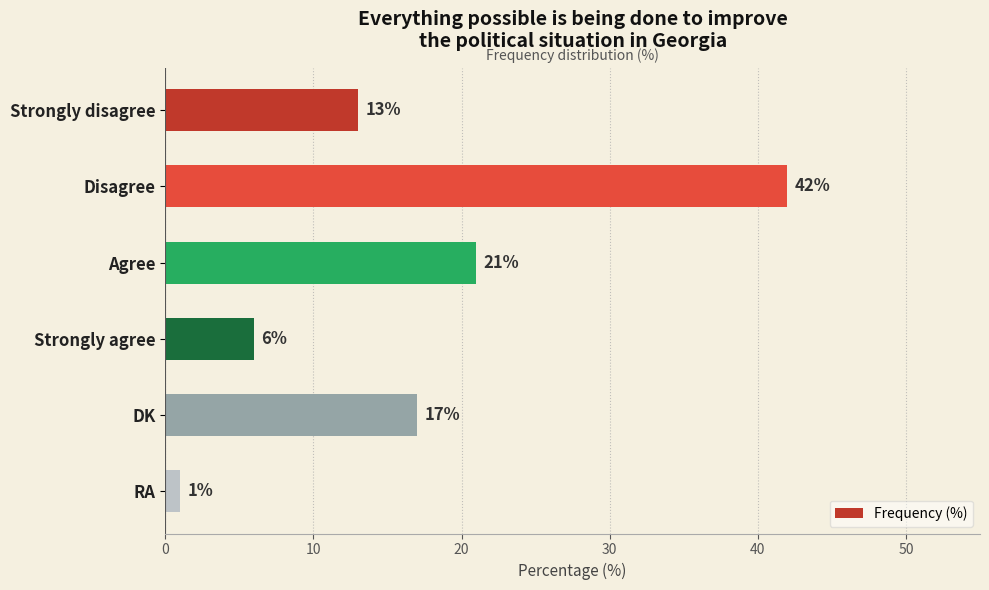

List the labels in order of value, smallest first.

RA, Strongly agree, Strongly disagree, DK, Agree, Disagree